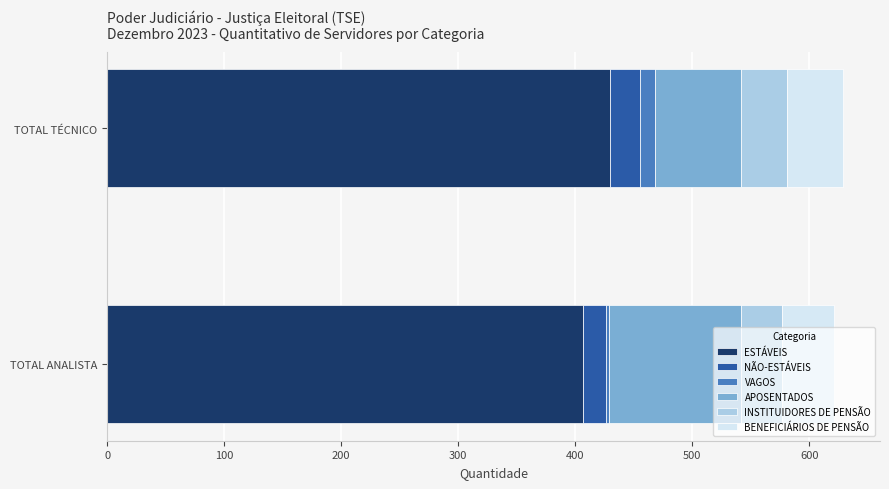

True or false: ESTÁVEIS has a value of 172 at TOTAL ANALISTA.

False